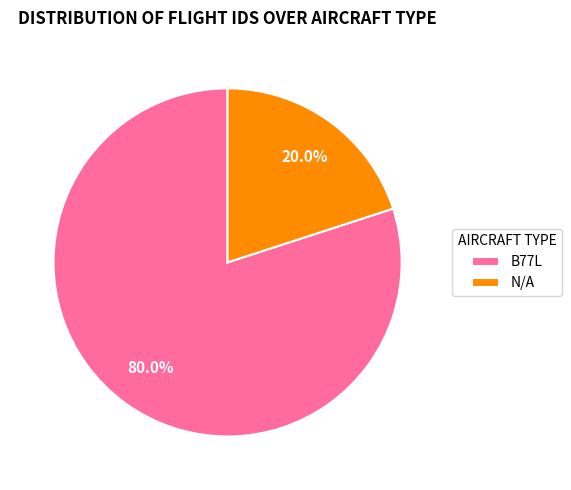

To the nearest percent, what is the combined percentage of N/A and B77L?

100%